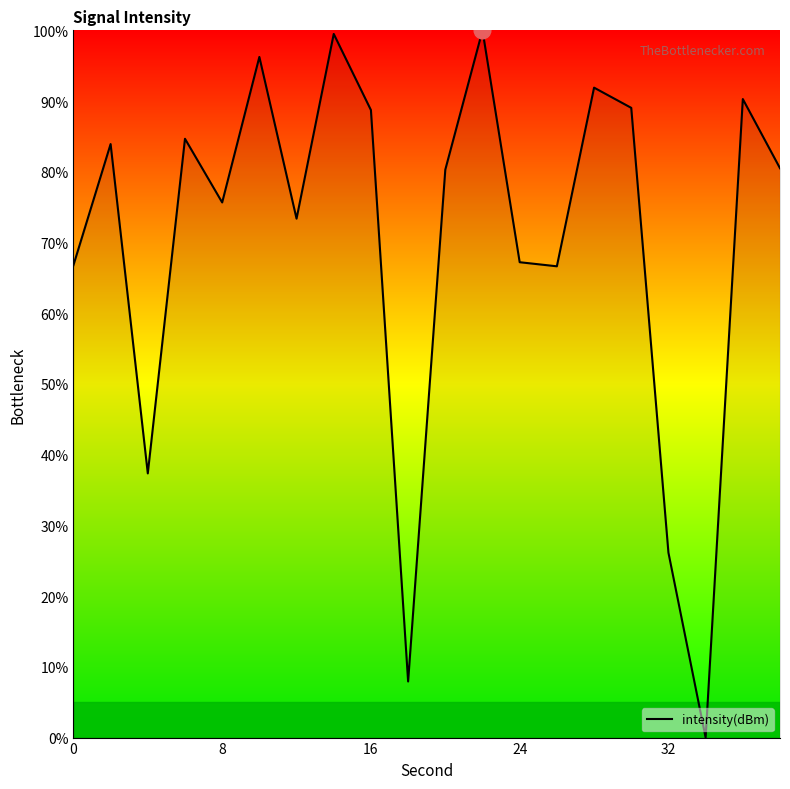

What is the greatest value displayed?

100.0